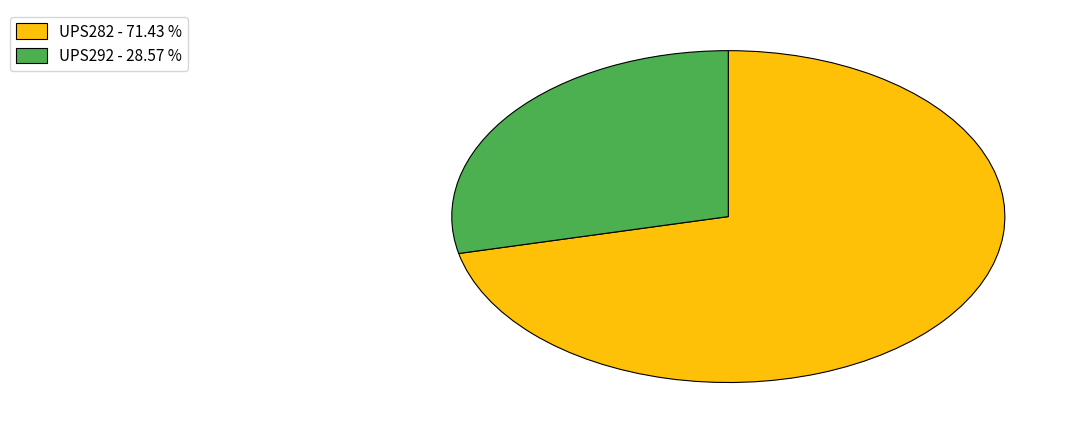

Count the number of slices in the pie.

2